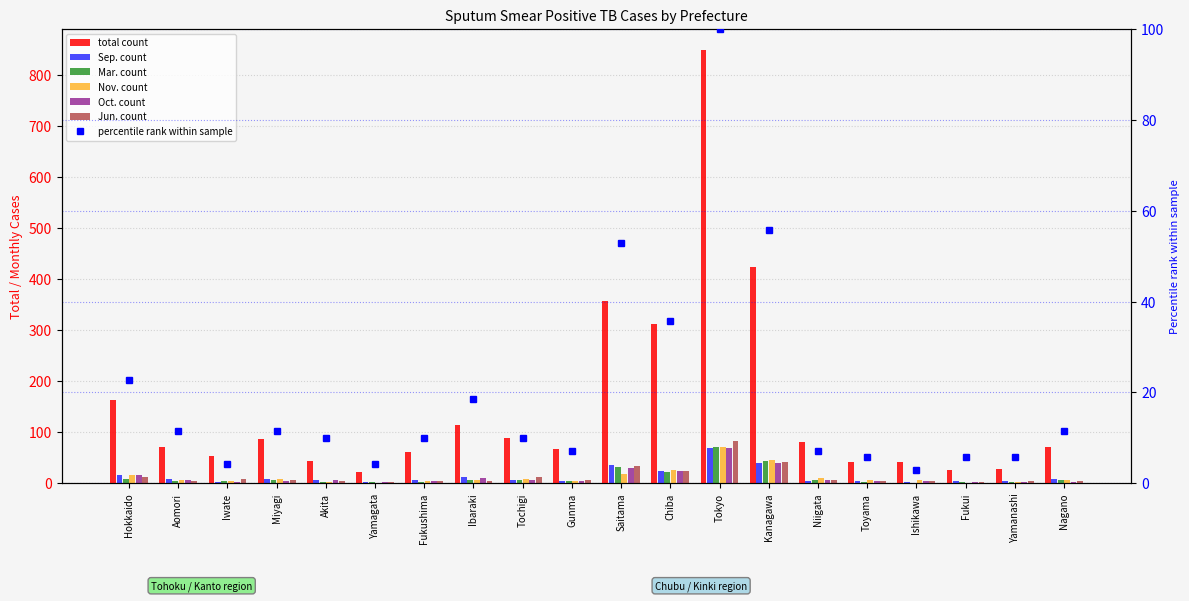

How many bars are there in total?

120